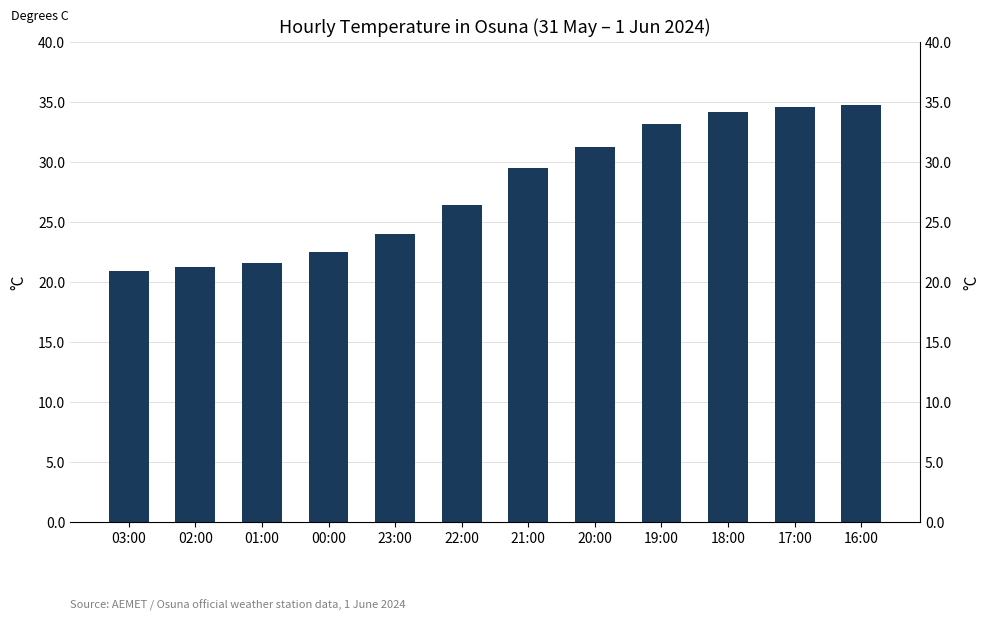

What is the average value?

27.9